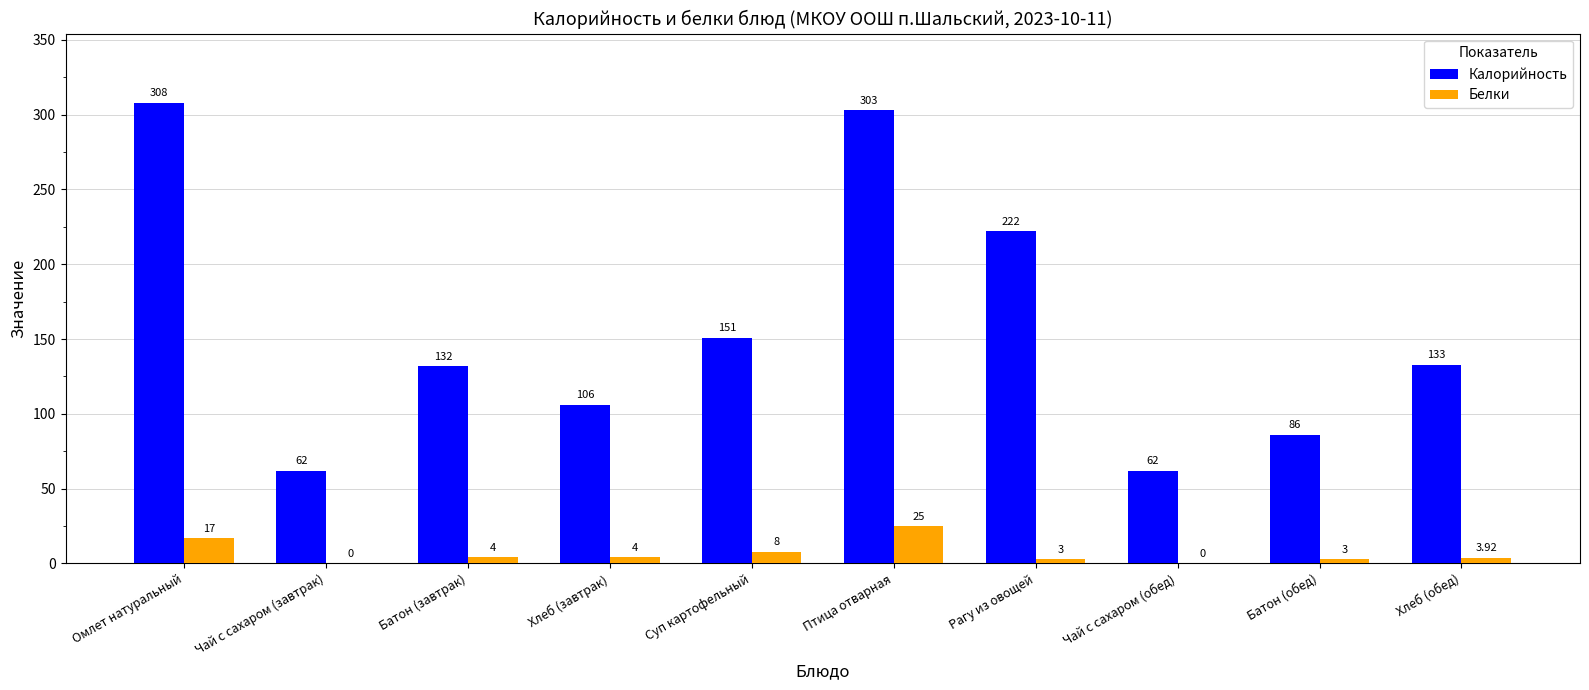

At which label is Белки closest to 12?

Суп картофельный